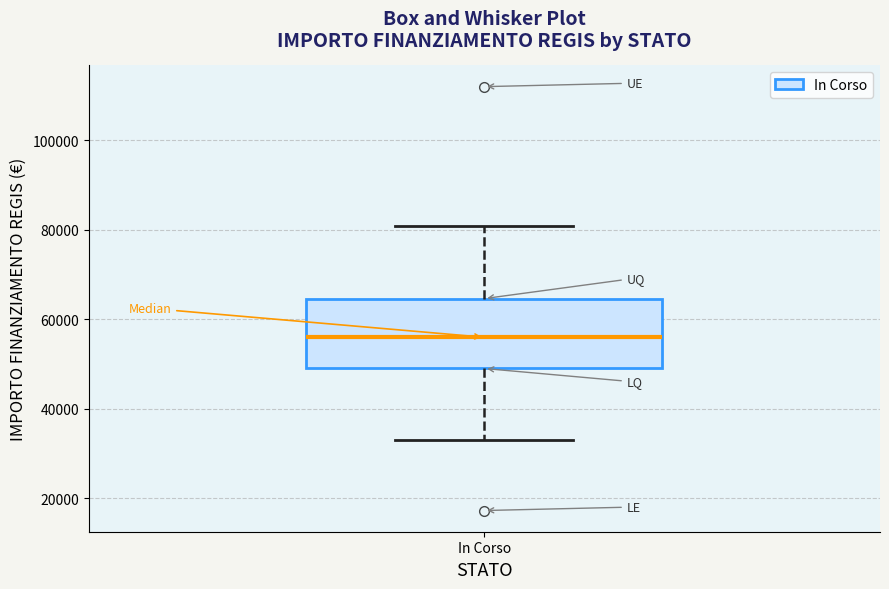

Read this box plot against the y-axis: the position of the median line, the range covered by the box, and the ends of both whiskers. The values are not printed on the chart, so give them approximately, as read against the axis.

median 56000, box 50000 to 64000, whiskers 32000 to 80000